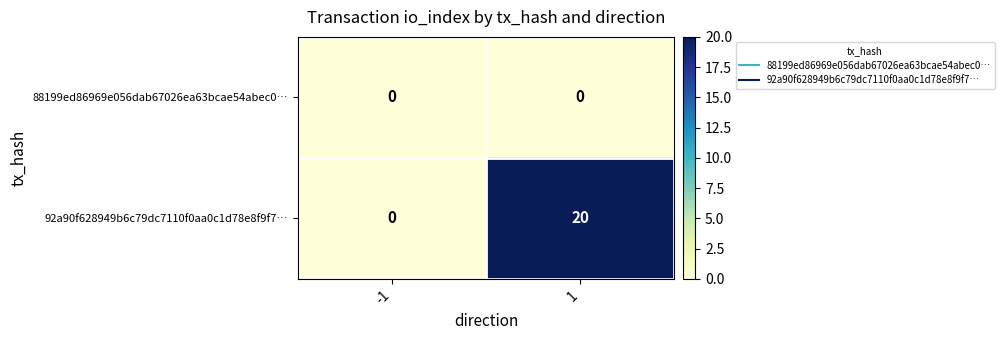

Is it true that 92a90f628949b6c79dc7110f0aa0c1d78e8f9f7… equals -8 at -1?

False